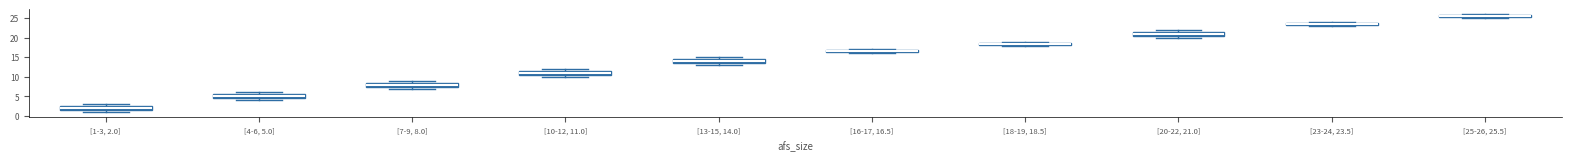

Which box has the highest median line?

[25-26, 25.5]